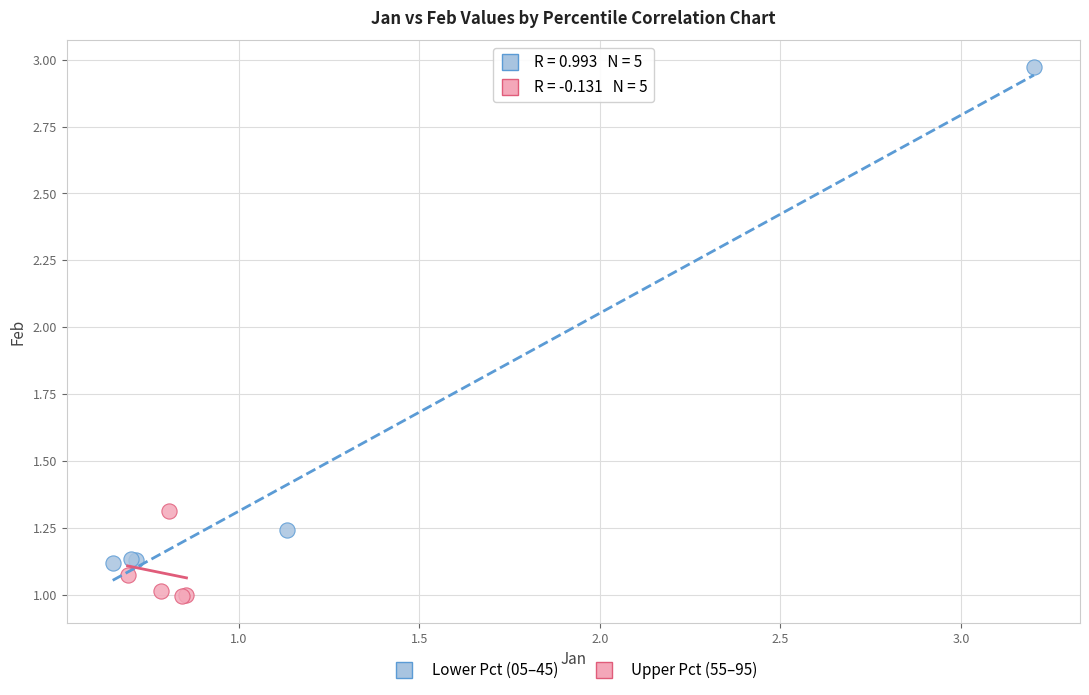

Which series has the largest Y range (max minus min)?

Lower Pct (05–45)